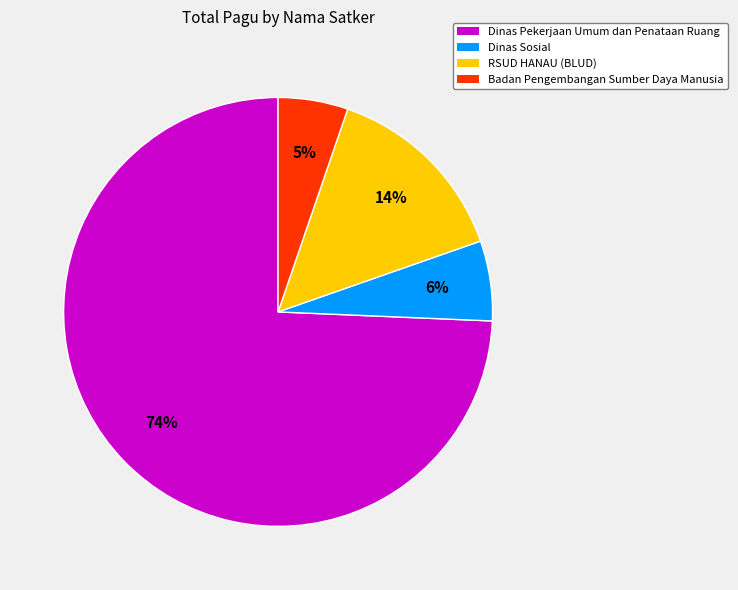

Which category has the smallest portion of the pie?

Badan Pengembangan Sumber Daya Manusia